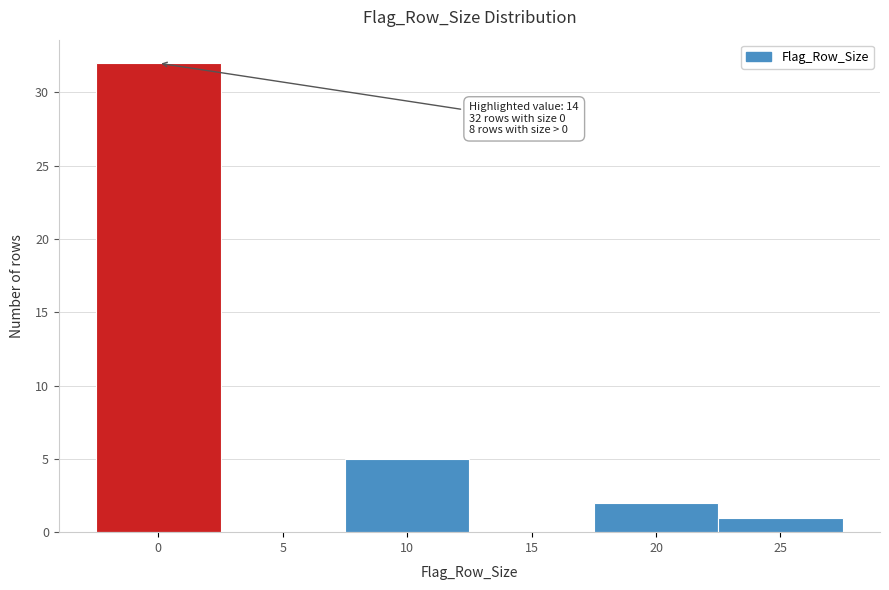

Reading right to left, extract all data points from this chart.

25=1	20=2	15=0	10=5	5=0	0=32